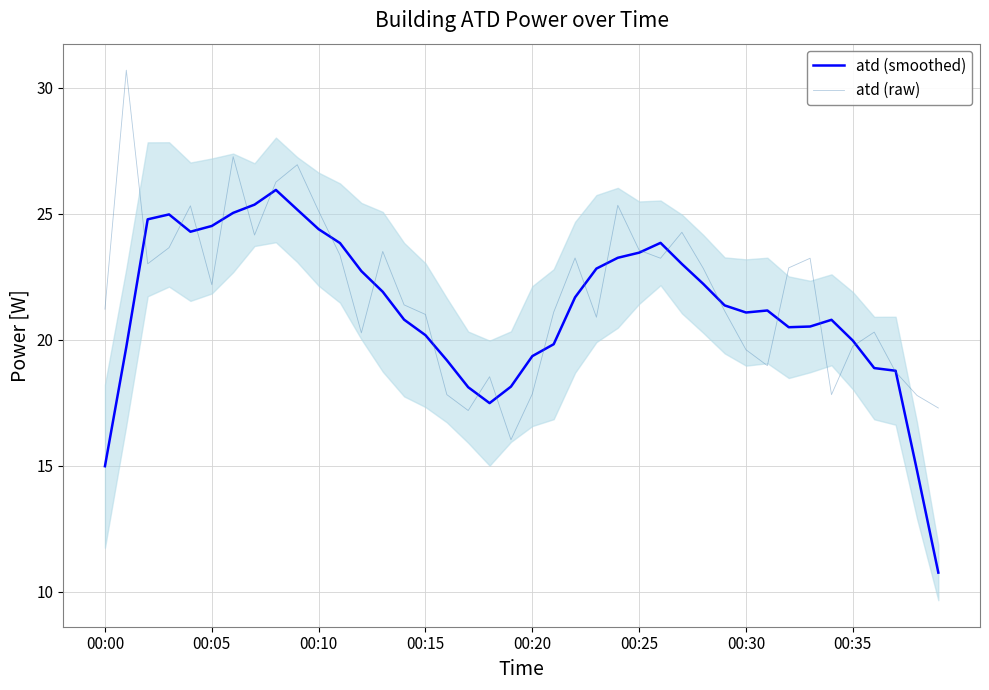

Which has a higher value, 22 or 13?

13